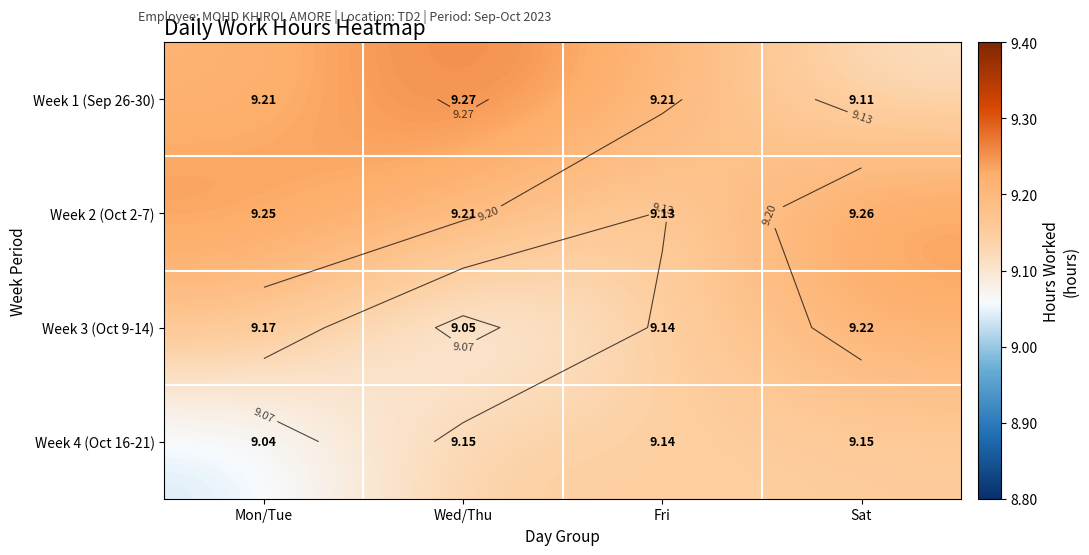

What is the minimum value shown in the chart?

9.0